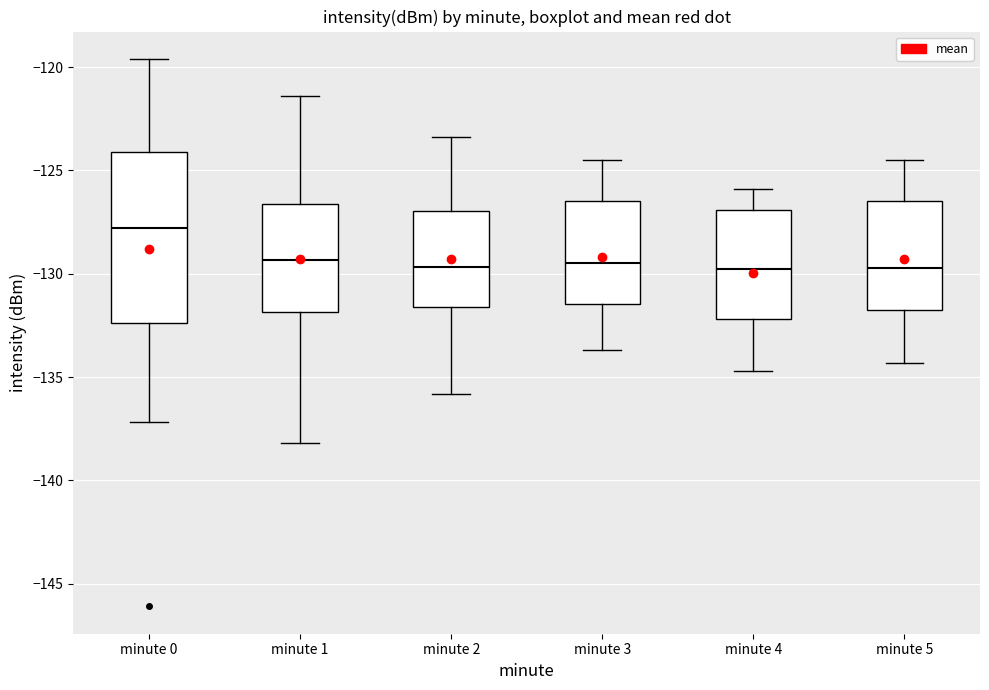

Where is the upper edge of the box for minute 3 on the y-axis? The values are not printed on the chart, so give them approximately, as read against the axis.

-126.5